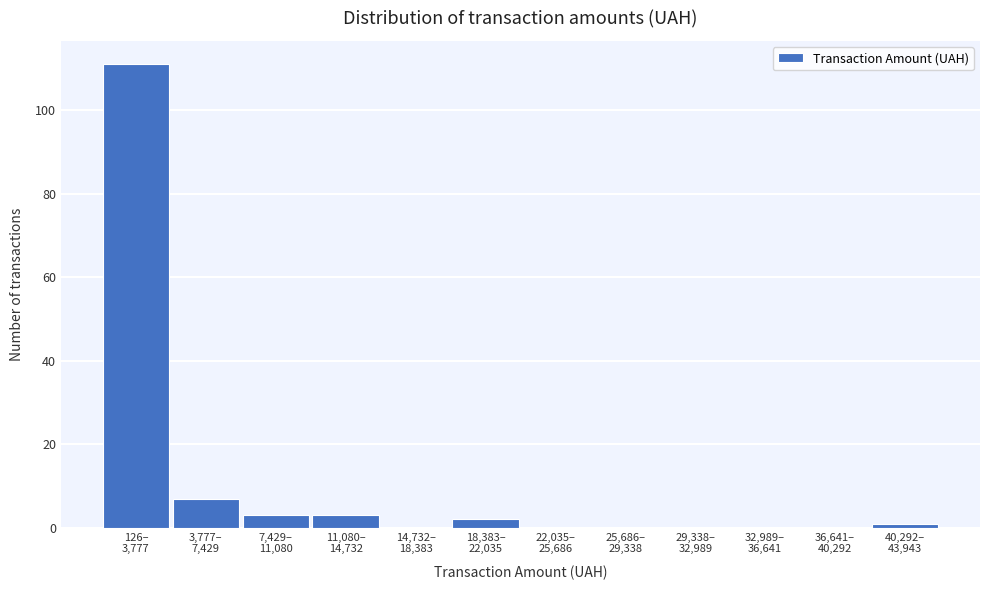

What is the greatest value displayed?

111